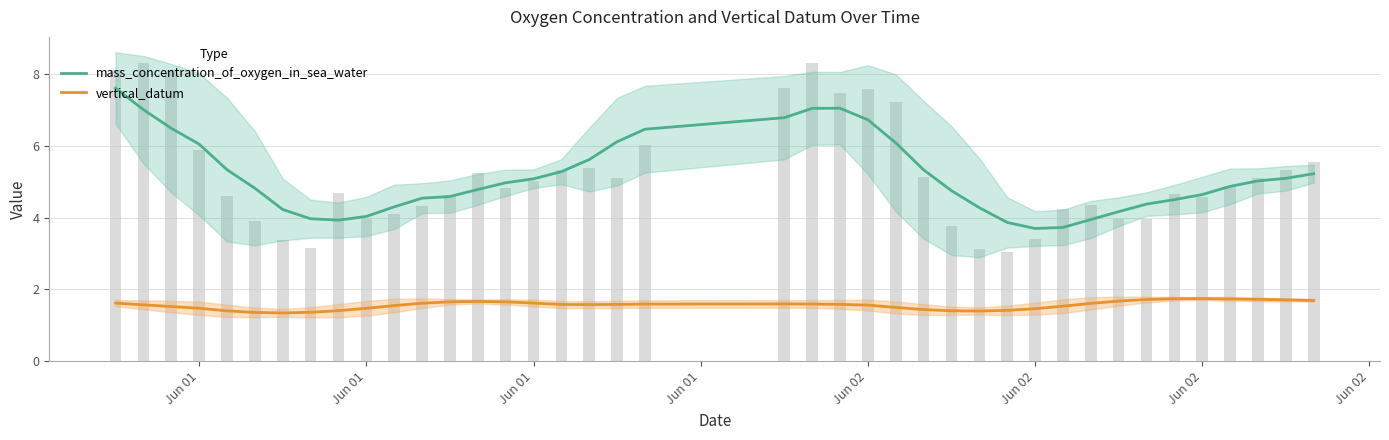

List the series in order of their peak value, highest first.

mass_concentration_of_oxygen_in_sea_water, vertical_datum